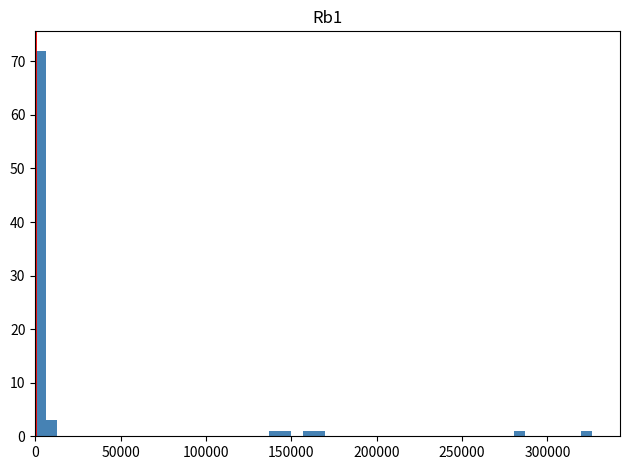

Around what value on the x-axis is the tallest bar? Give the approximate position of its centre, as read against the axis.

5000